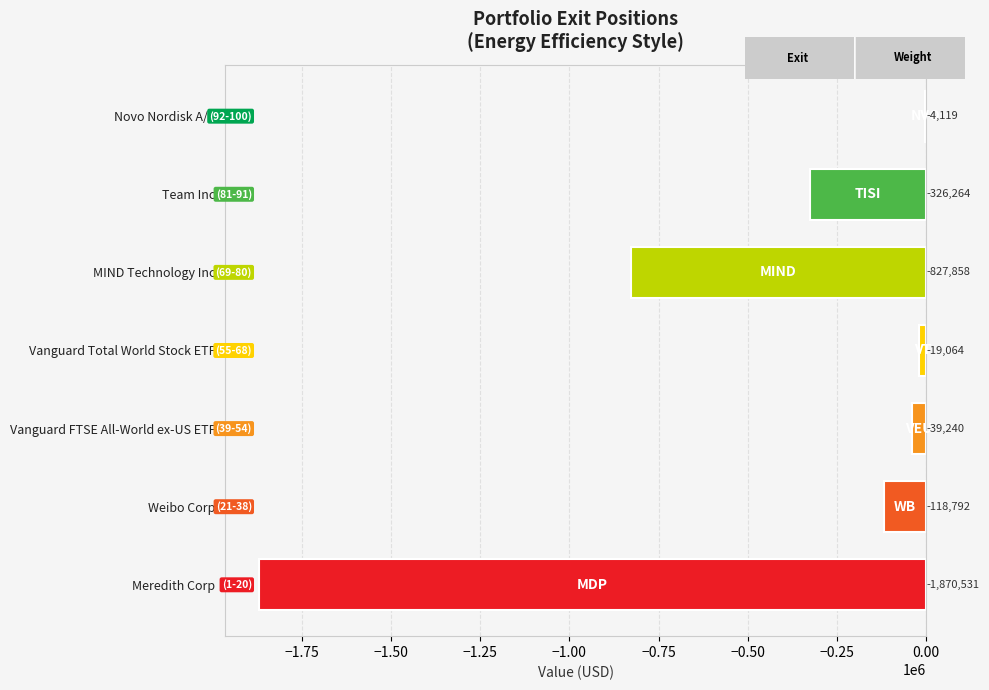

How many values exceed -118792?

3